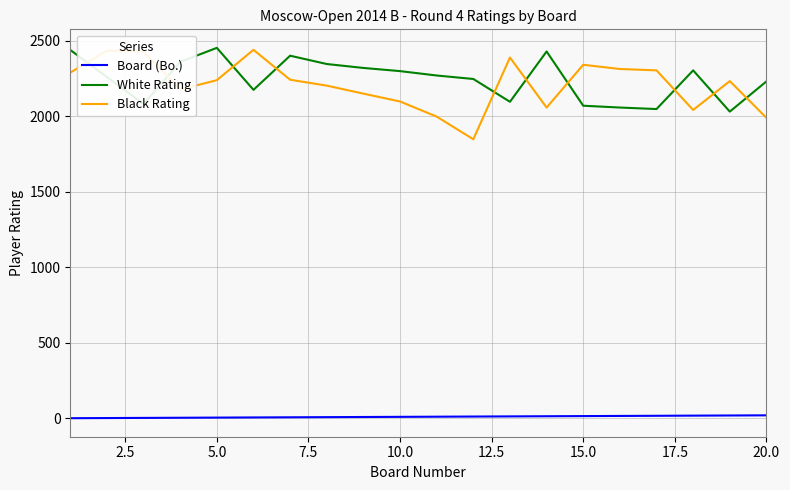

How many series are shown in this chart?

3